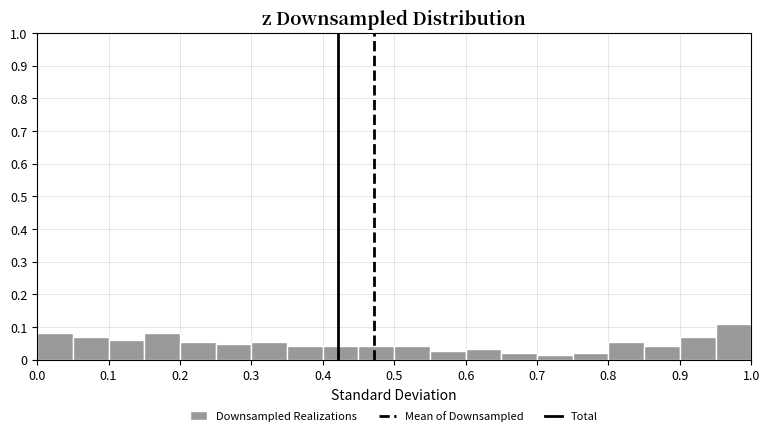

Reading left to right, transcribe this chart: for each bar, give the range it covers on the x-axis and its height. The values are not printed on the chart, so give them approximately, as read against the axis.

0.00 to 0.05: 0.08
0.05 to 0.10: 0.07
0.10 to 0.15: 0.06
0.15 to 0.20: 0.08
0.20 to 0.25: 0.05
0.25 to 0.30: 0.05
0.30 to 0.35: 0.05
0.35 to 0.40: 0.04
0.40 to 0.45: 0.04
0.45 to 0.50: 0.04
0.50 to 0.55: 0.04
0.55 to 0.60: 0.03
0.60 to 0.65: 0.03
0.65 to 0.70: 0.02
0.70 to 0.75: 0.01
0.75 to 0.80: 0.02
0.80 to 0.85: 0.05
0.85 to 0.90: 0.04
0.90 to 0.95: 0.07
0.95 to 1.00: 0.11